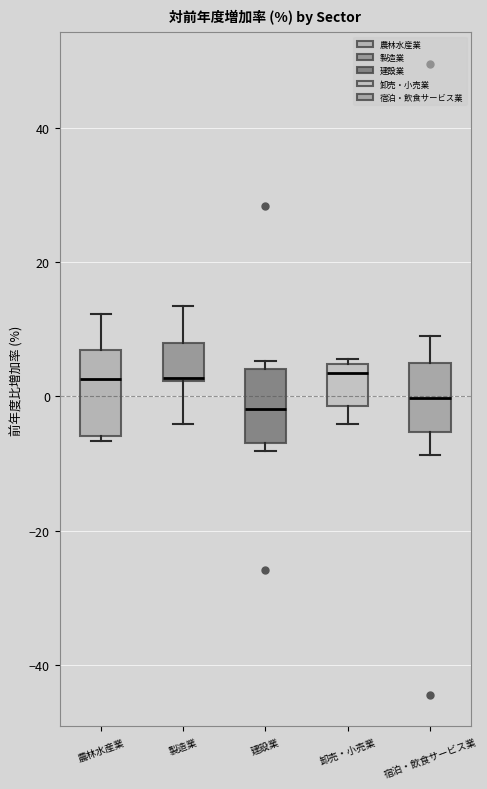

Where is the upper edge of the box for 宿泊・飲食サービス業 on the y-axis? The values are not printed on the chart, so give them approximately, as read against the axis.

6